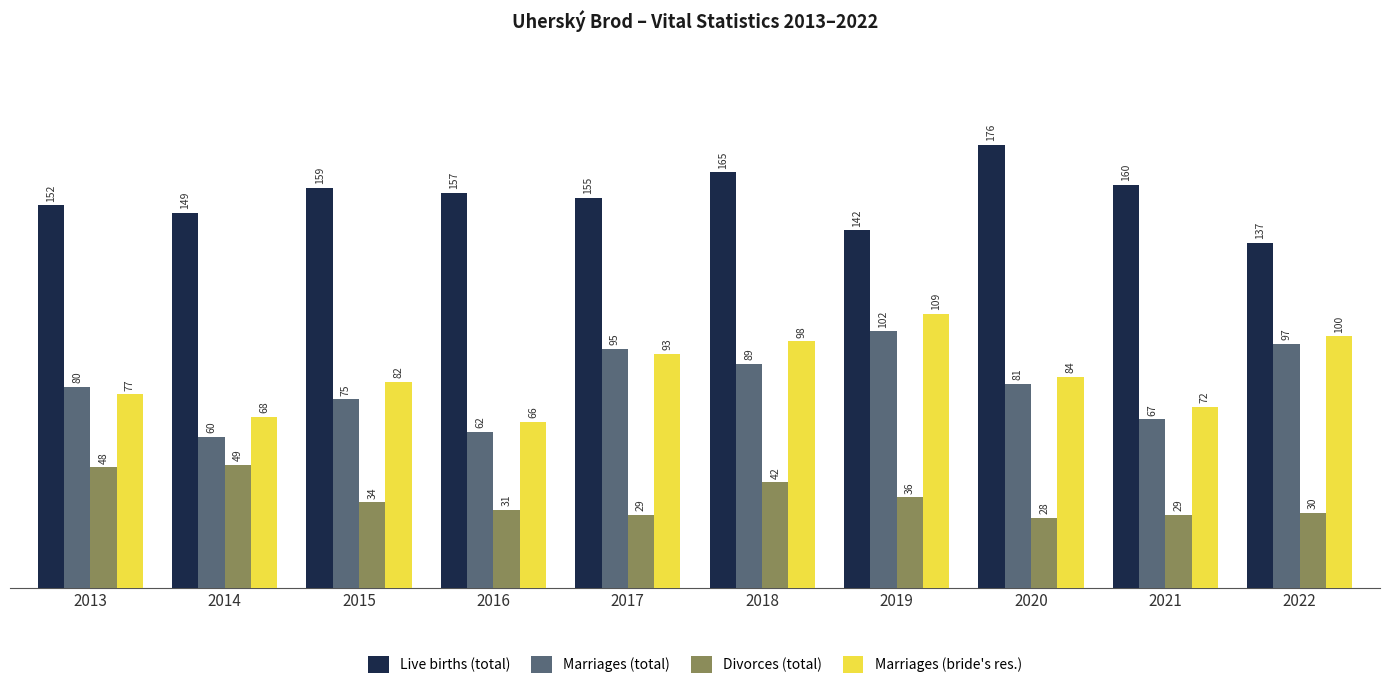

True or false: Marriages (bride's res.) has a value of 134 at 2018.

False